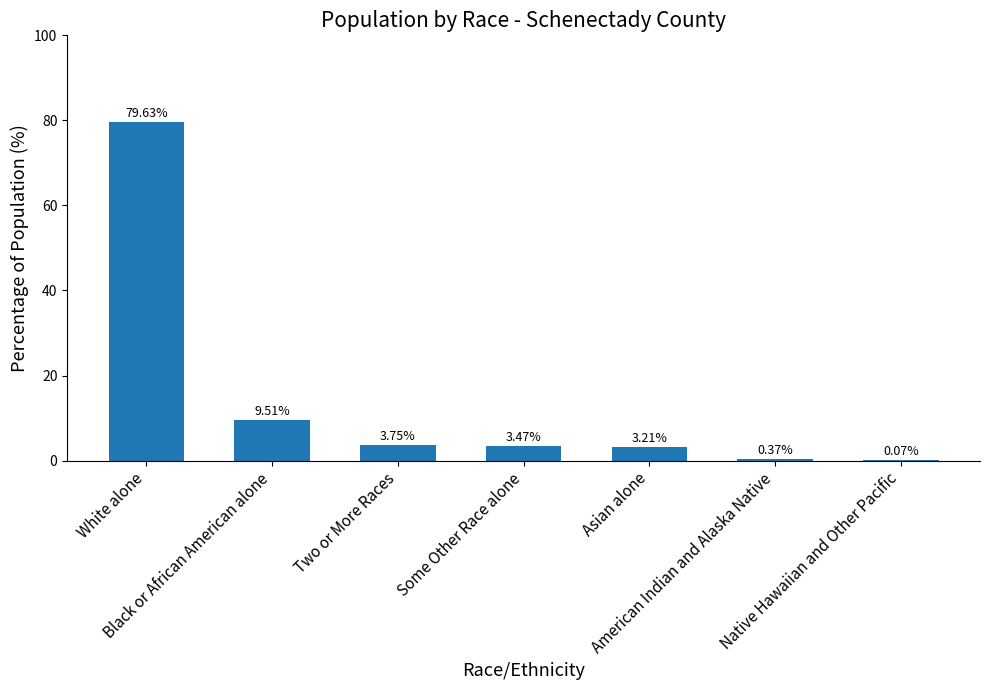

What is the sum of all values?

100.0